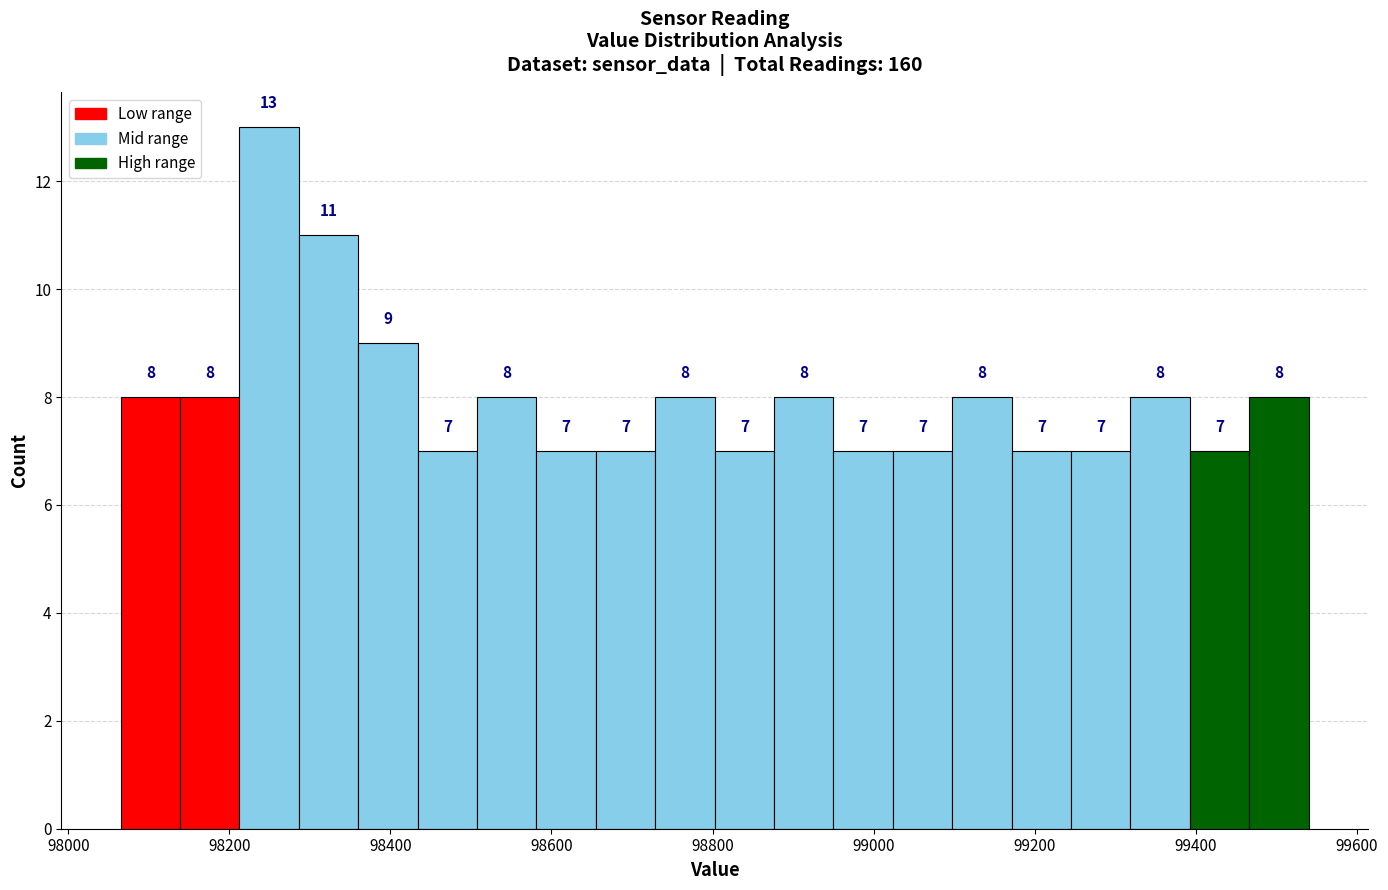

Read against the x-axis, roughly where is the centre of the tallest bar?

98240